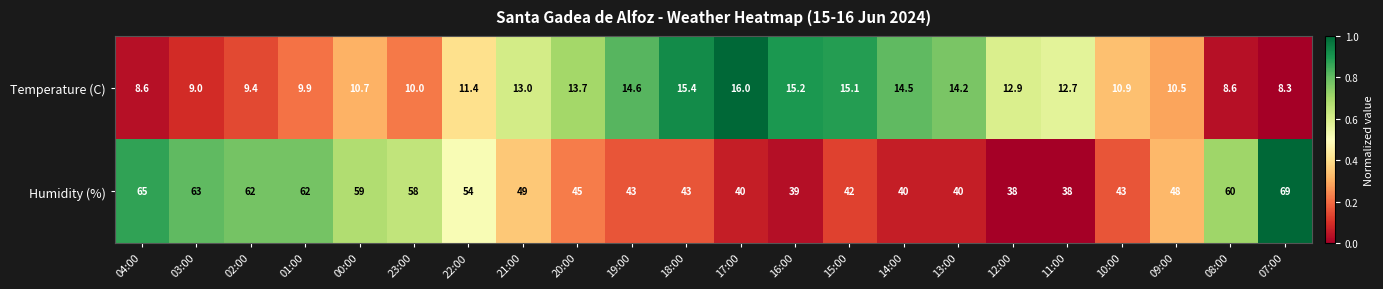

Count the number of data series in this chart.

2